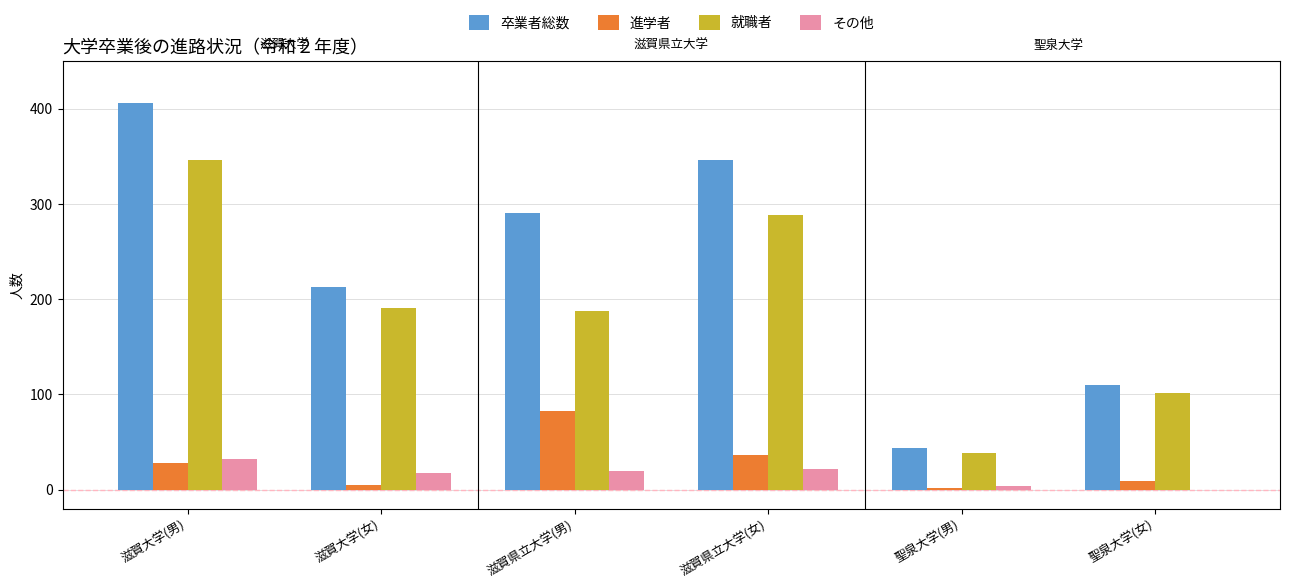

Between 滋賀大学(男) and 聖泉大学(男), which series saw the biggest shift?

卒業者総数